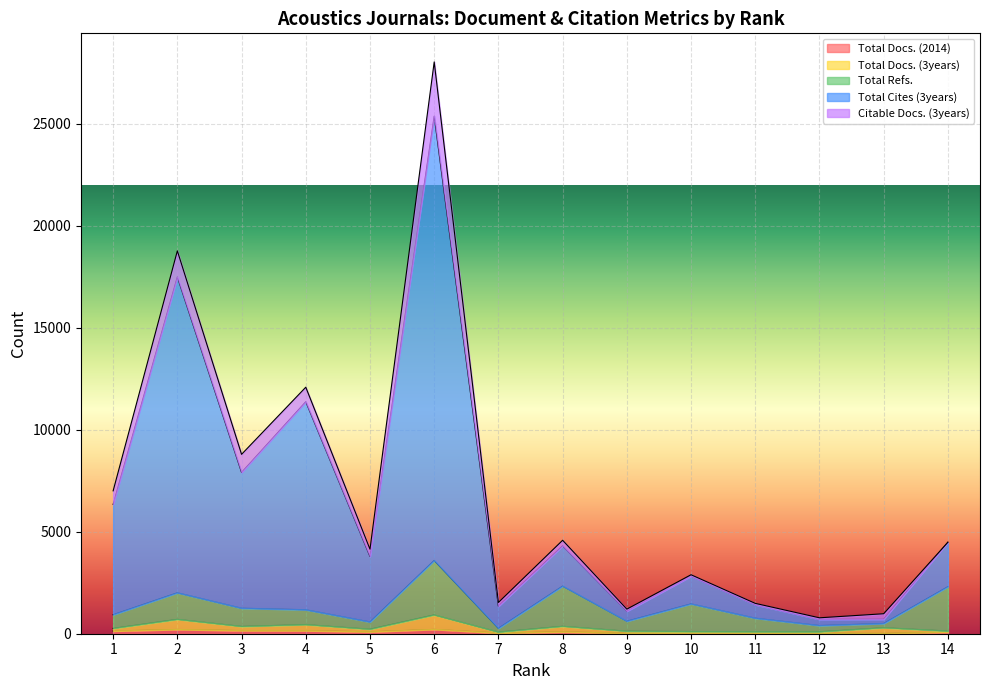

Which series has the largest range (max minus min)?

Total Cites (3years)